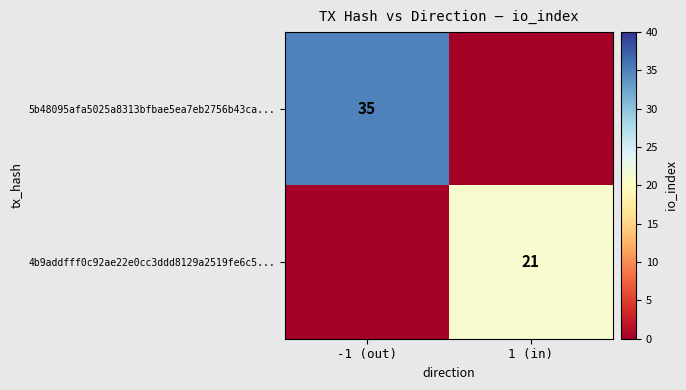

Is the value of 5b48095afa5025a8313bfbae5ea7eb2756b43ca... at -1 (out) greater than the value of 4b9addfff0c92ae22e0cc3ddd8129a2519fe6c5... at 1 (in)?

Yes